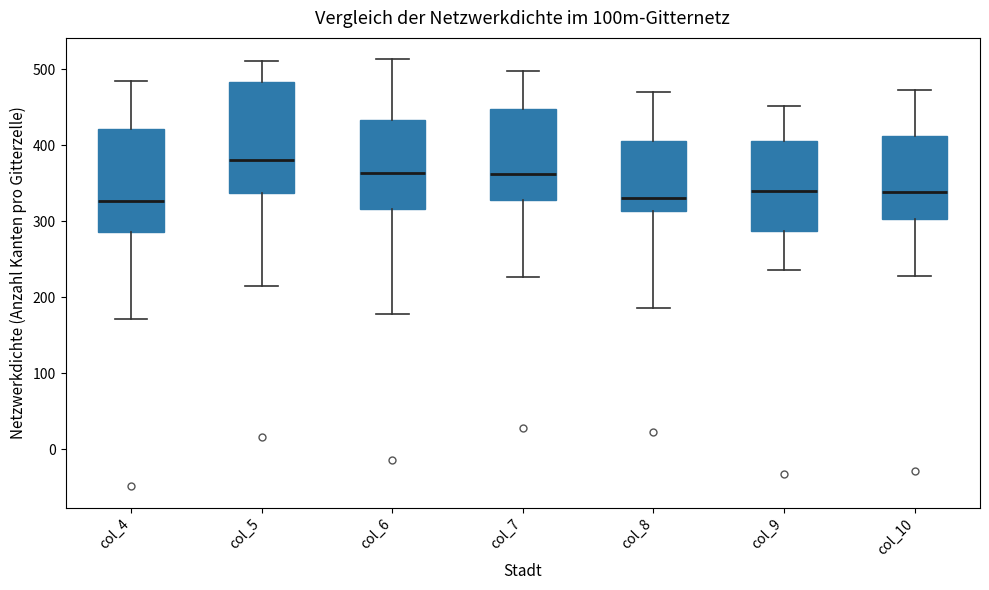

Which box is the tallest, from its lower edge to its upper edge?

col_5